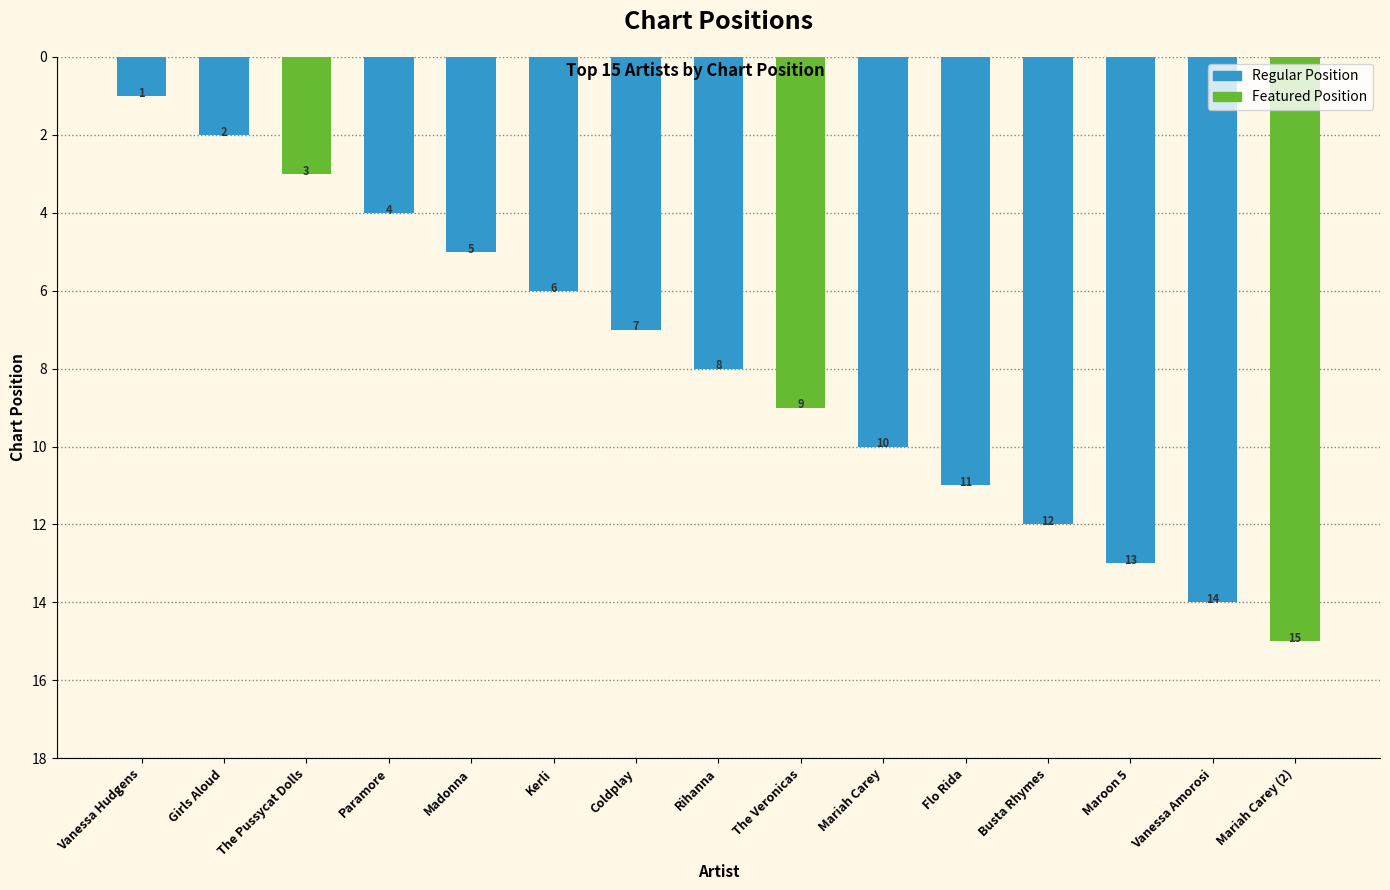

What is the difference between the maximum and second lowest values?

13